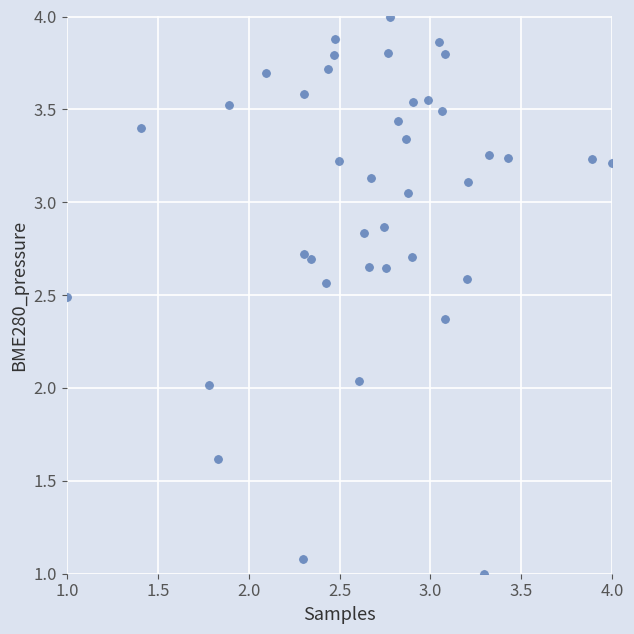

What is the range of Y values (max minus min)?

3.0